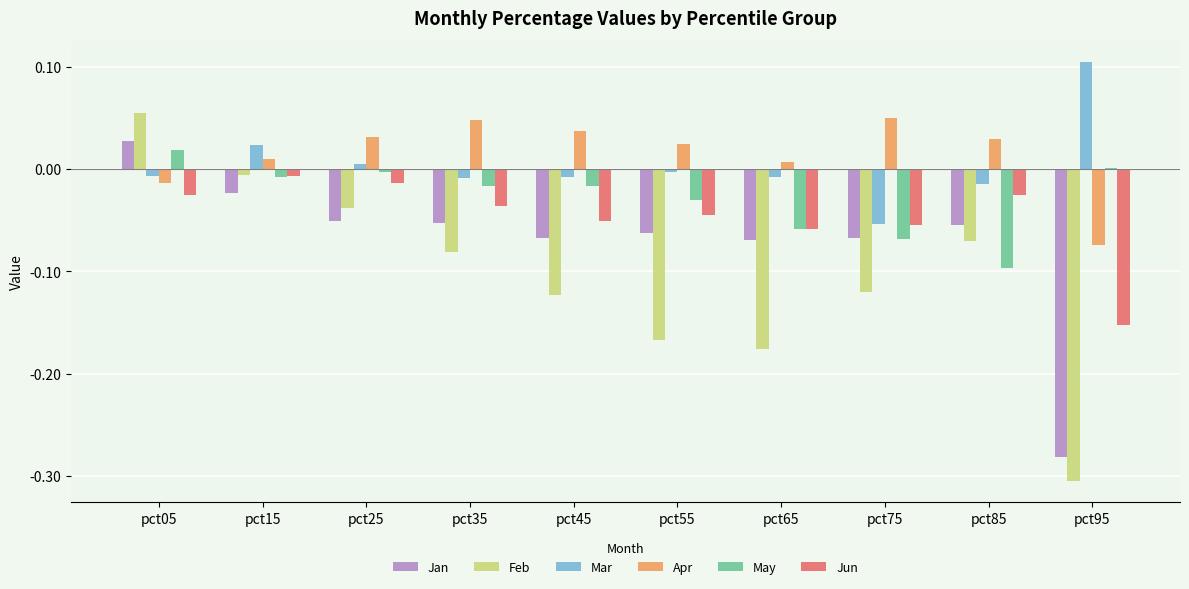

Is it true that Jan equals -0.0 at pct15?

True